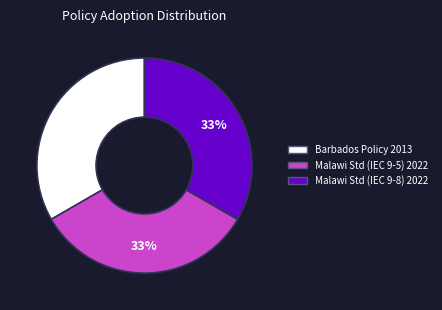

How many slices are in this pie chart?

3